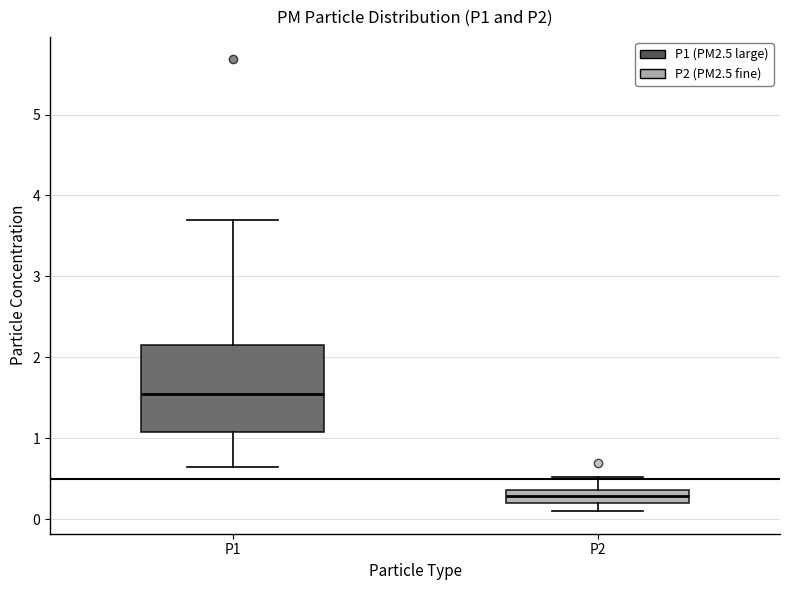

Reading left to right, read every box against the y-axis: the position of its median line, the range the box covers, and the ends of its whiskers. The values are not printed on the chart, so give them approximately, as read against the axis.

P1: median 1.6, box 1.1 to 2.2, whiskers 0.7 to 3.7
P2: median 0.3, box 0.2 to 0.4, whiskers 0.1 to 0.5